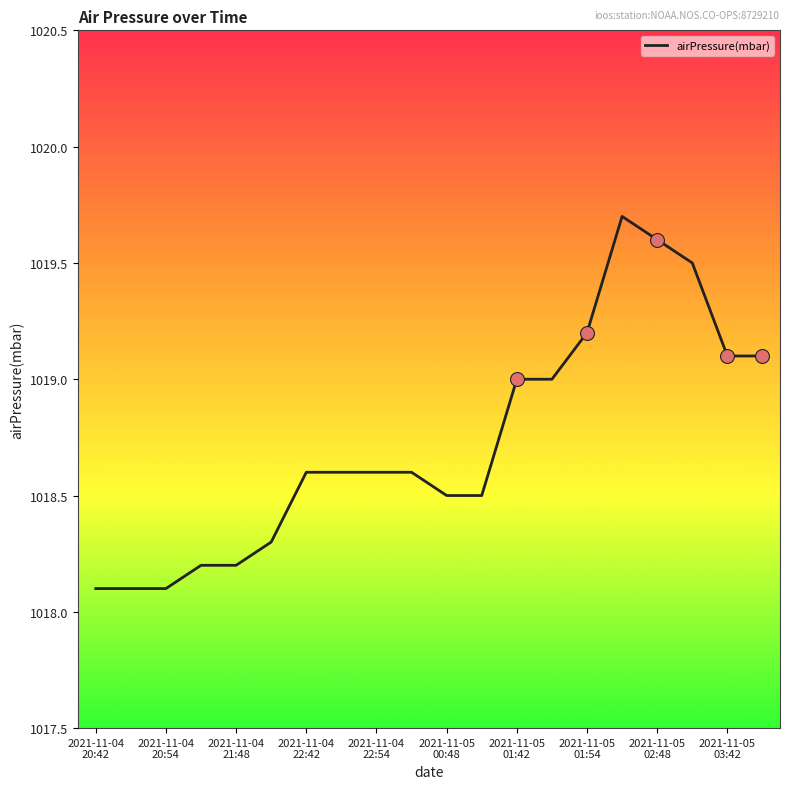

What is the difference between the maximum and minimum values?

1.6